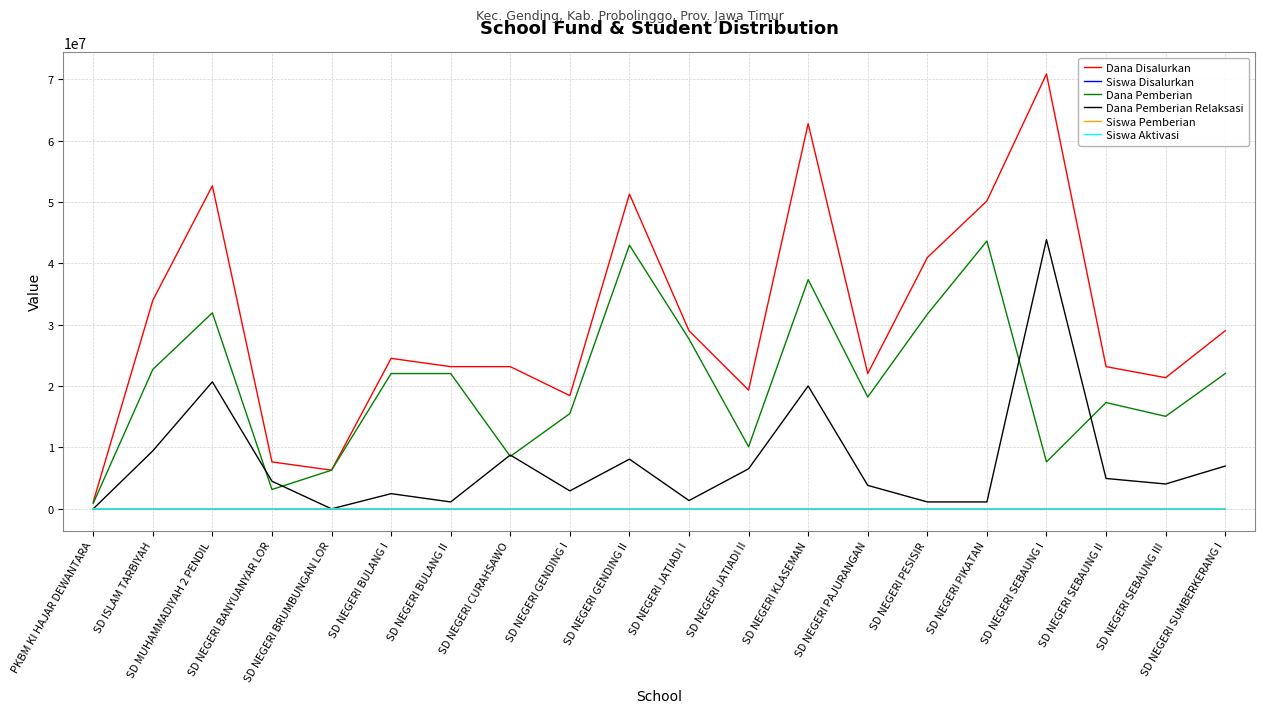

Does the chart display data point markers on the line(s)?

No